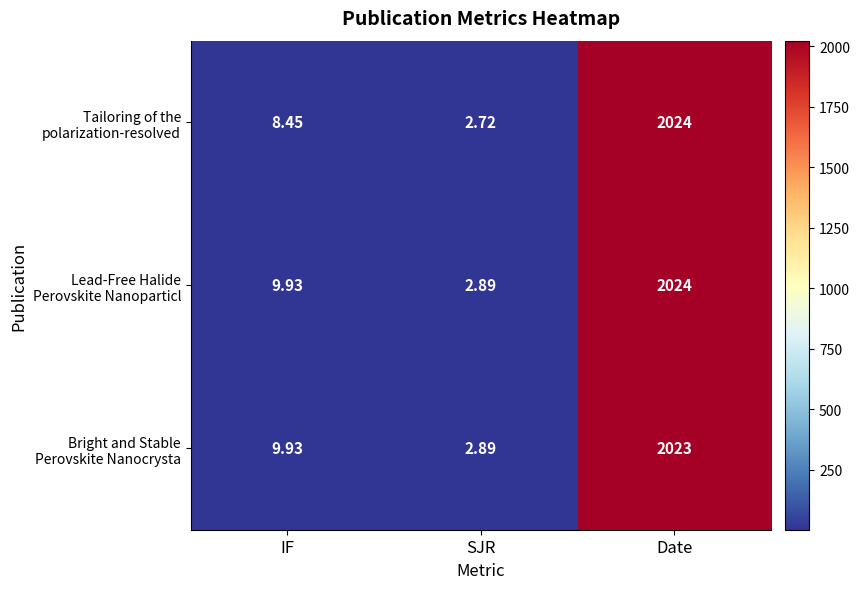

What is the difference between the highest and lowest values at SJR?

0.2